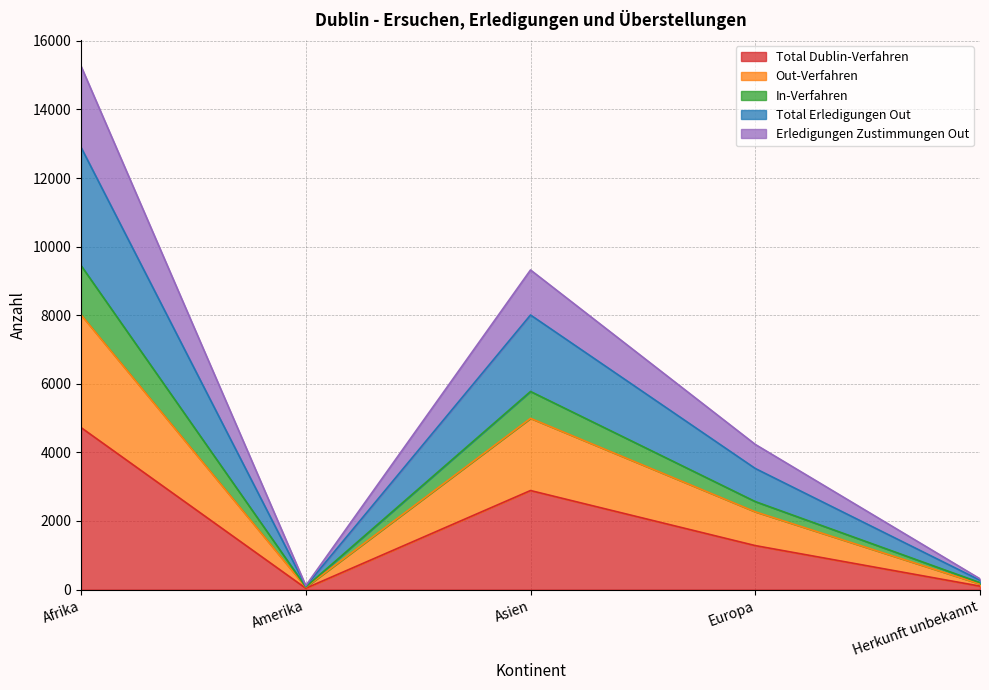

True or false: Total Dublin-Verfahren and In-Verfahren intersect in this chart.

False